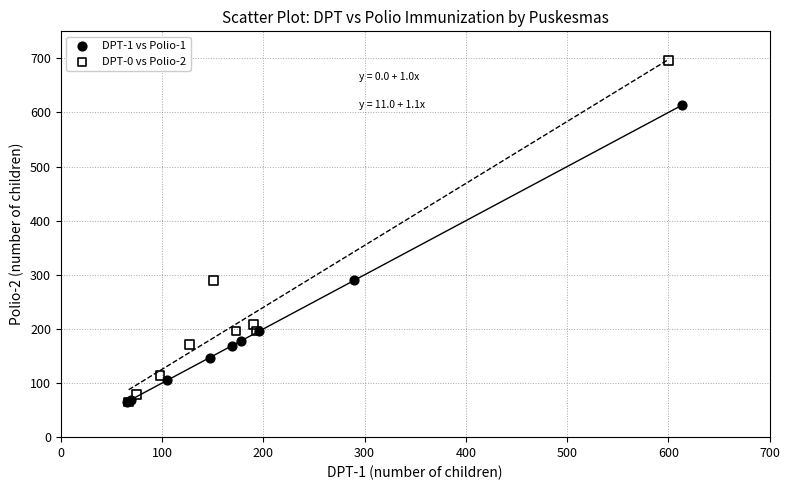

Which series reaches the maximum Y coordinate?

DPT-0 vs Polio-2